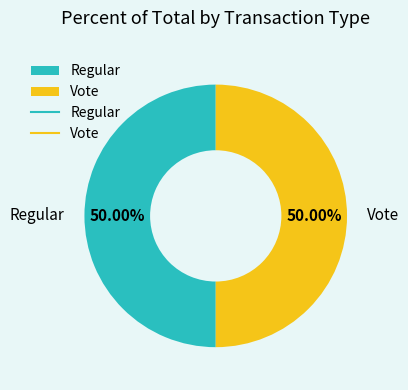

The Vote slice represents 61% of the pie. True or false?

False